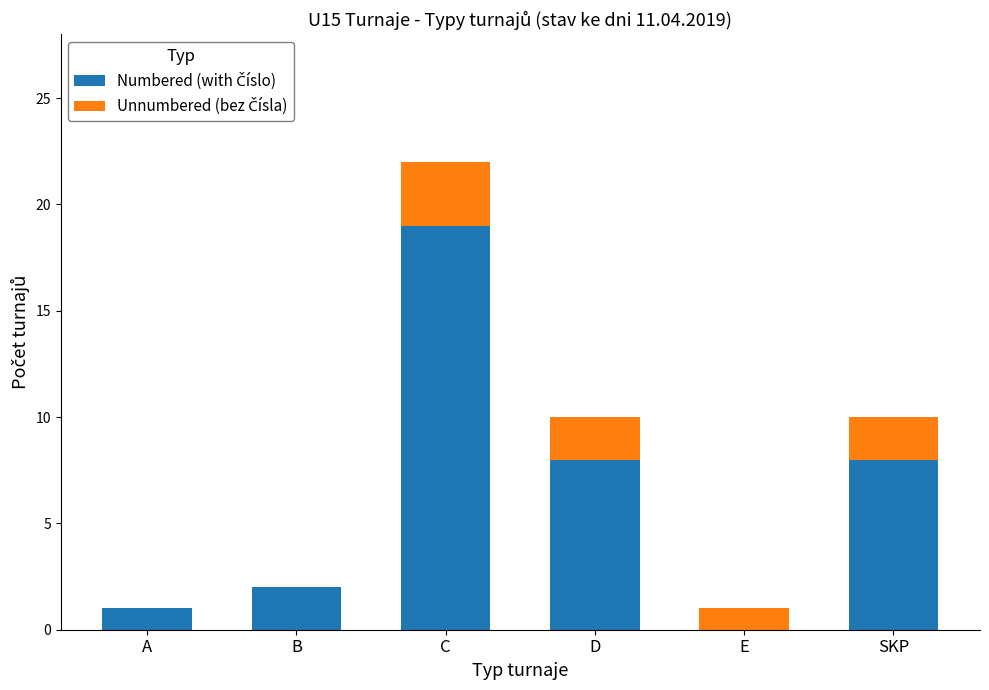

At which category is the sum across all series the highest?

C